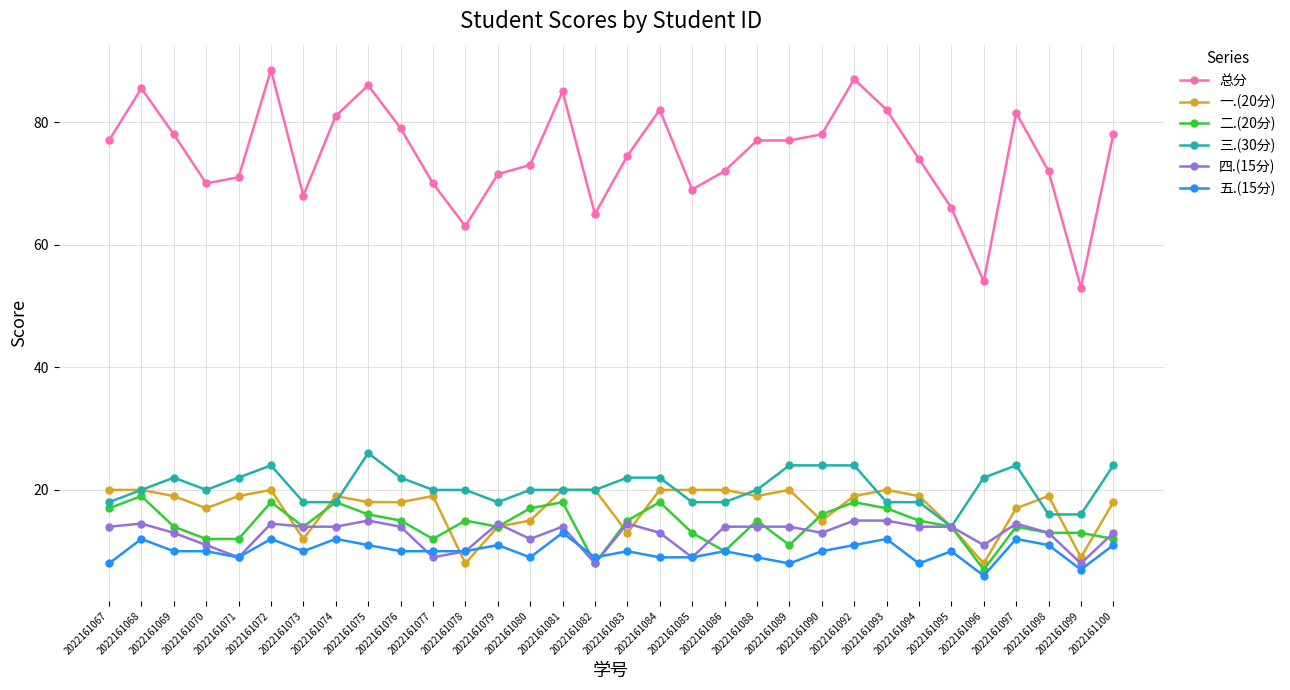

What is the difference between the 四.(15分) values at 2022161093 and 2022161076?

1.0